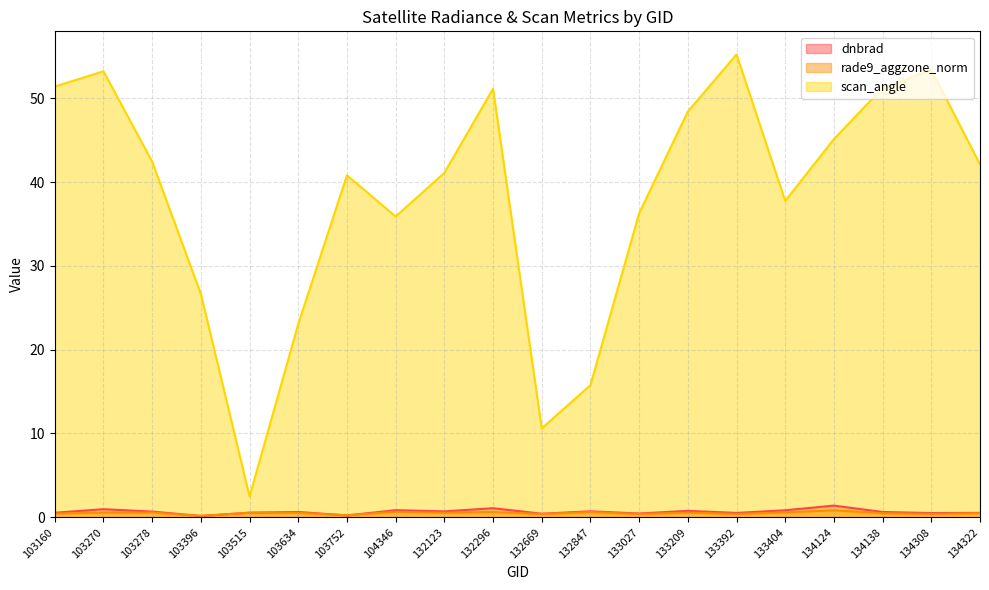

True or false: rade9_aggzone_norm and scan_angle cross at least once.

False